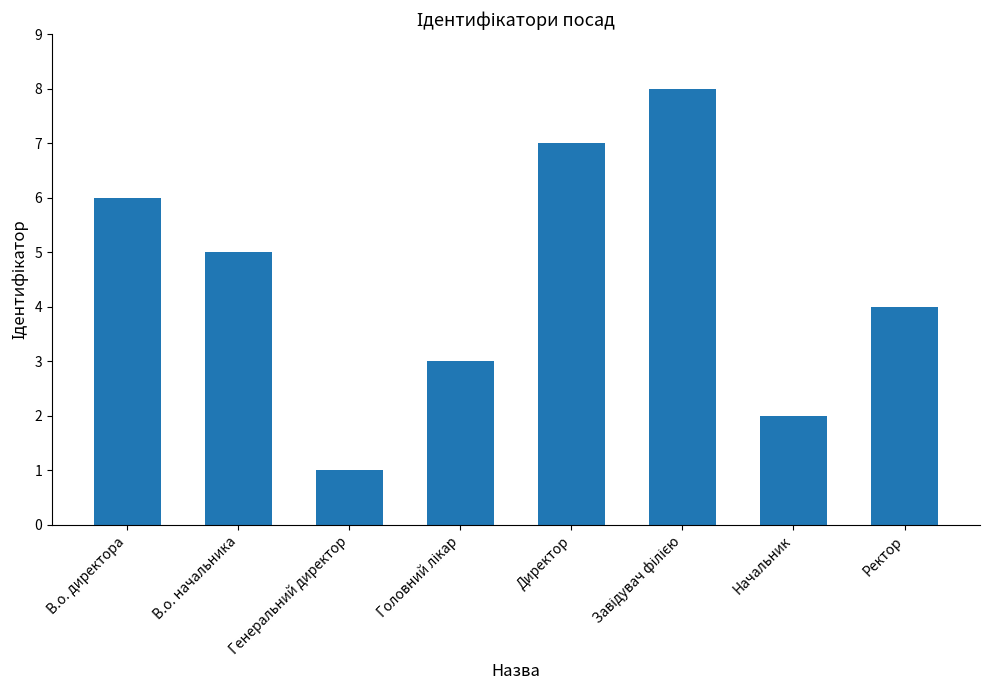

What is the sum of the values at Генеральний директор and Ректор?

5